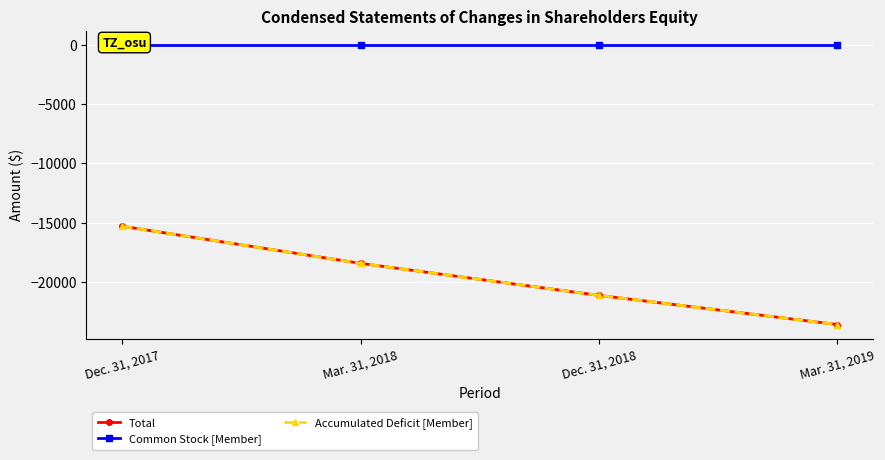

How many values in the Total series exceed -18439?

1